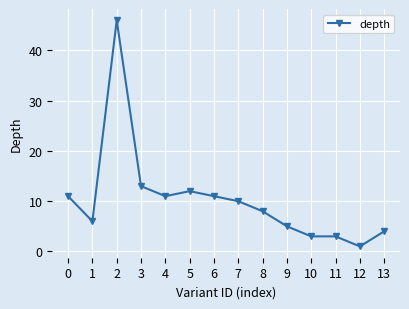

At which category does the data reach its first local valley?

1